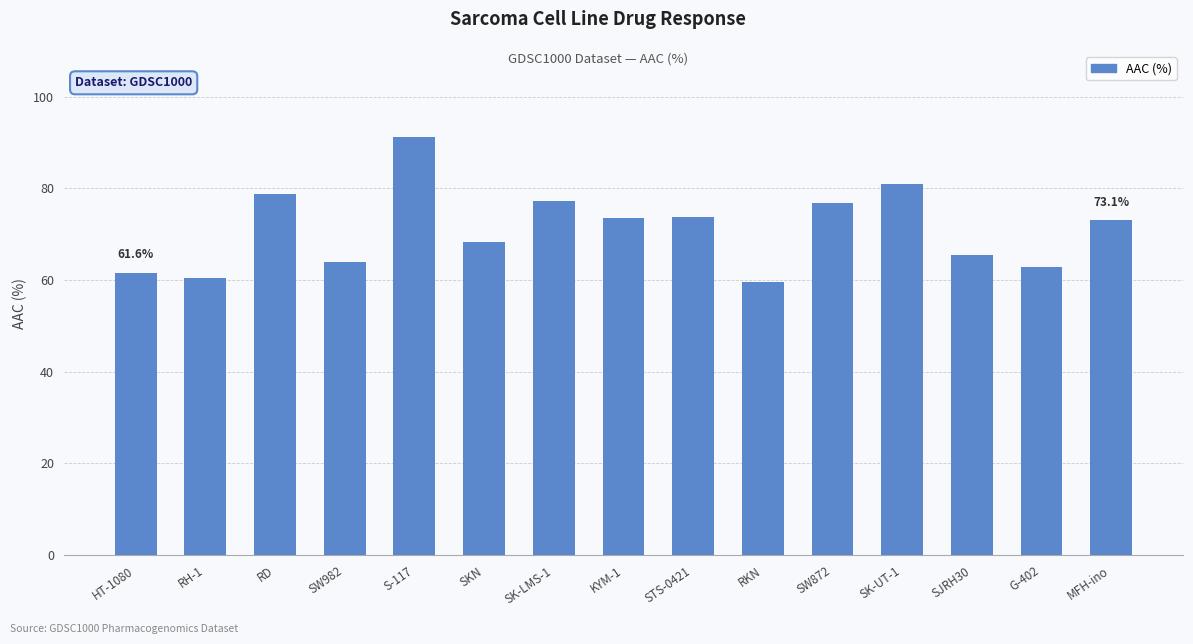

Which label corresponds to the largest value in the chart?

S-117